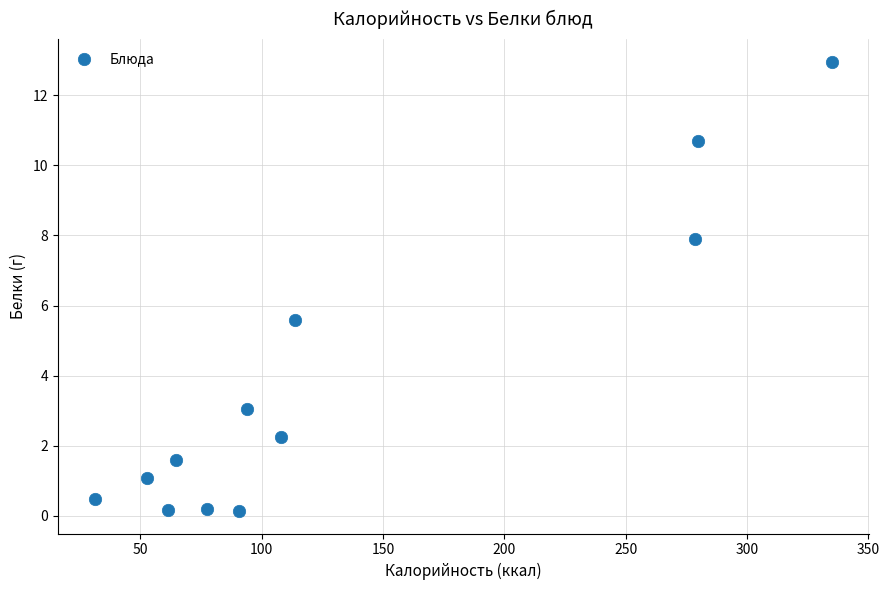

What is the range of Y values (max minus min)?

12.8